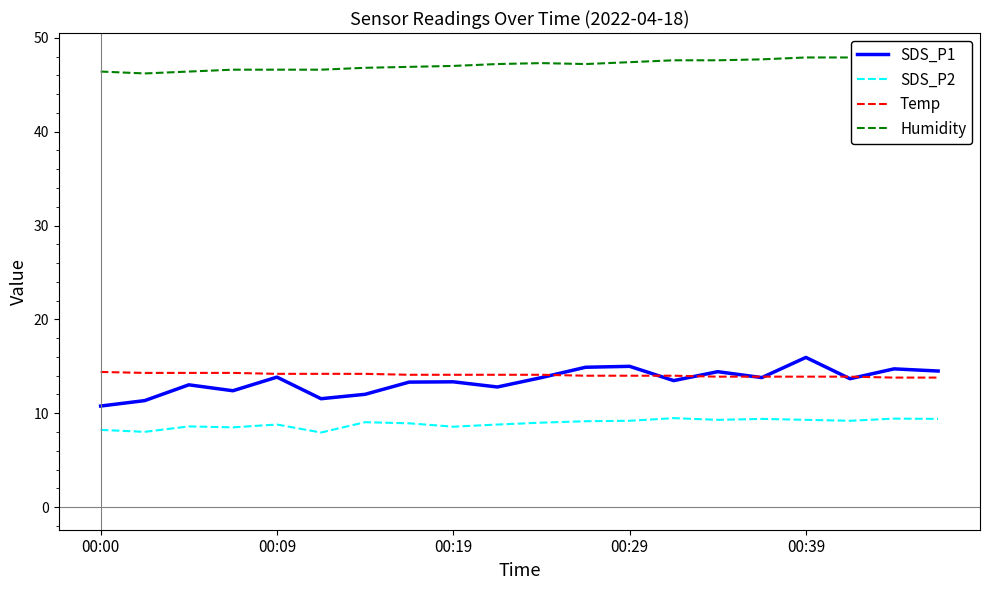

The value of SDS_P1 at 00:09 is 13.8. True or false?

True